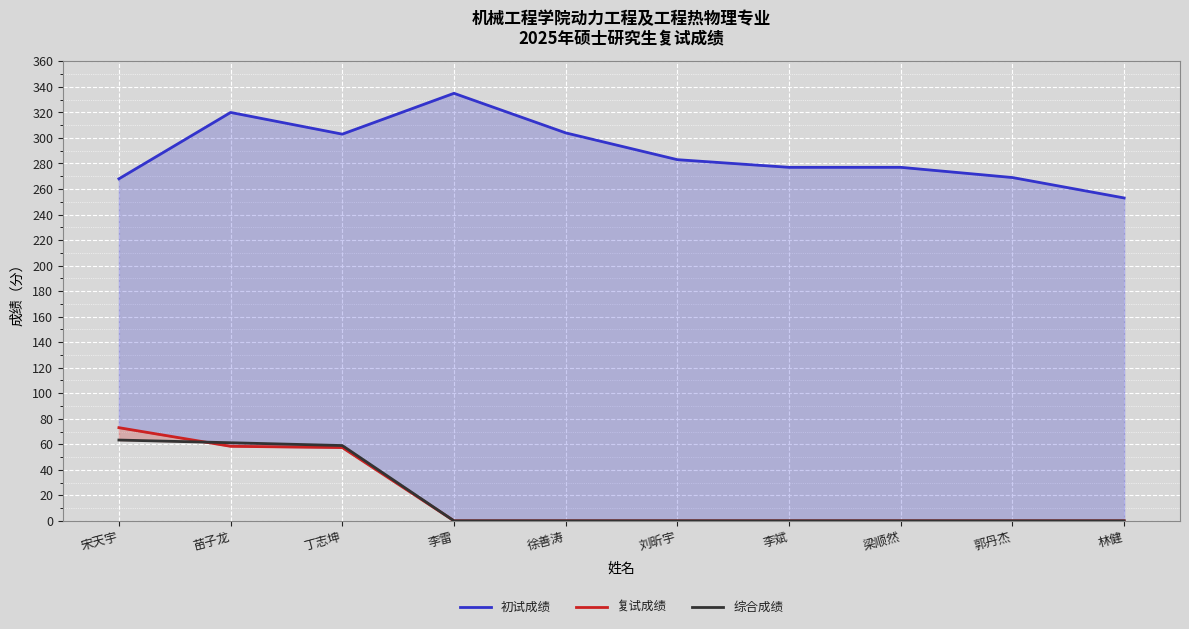

List the labels in order of 复试成绩 value, smallest first.

李雷, 徐善涛, 刘昕宇, 李斌, 梁顺然, 郭丹杰, 林健, 丁志坤, 苗子龙, 宋天宇